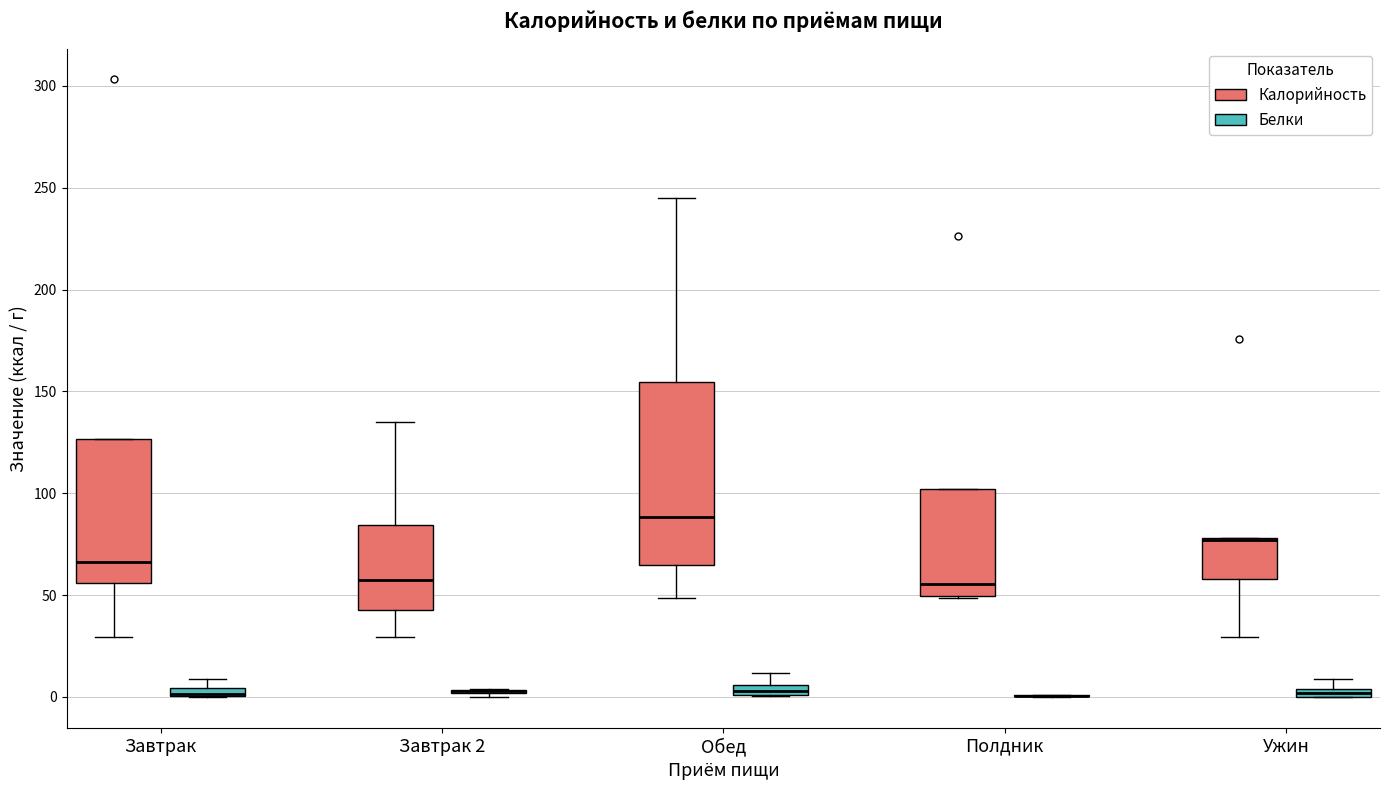

Where does the median line of the box for Обед (Калорийность) sit on the y-axis? The values are not printed on the chart, so give them approximately, as read against the axis.

90